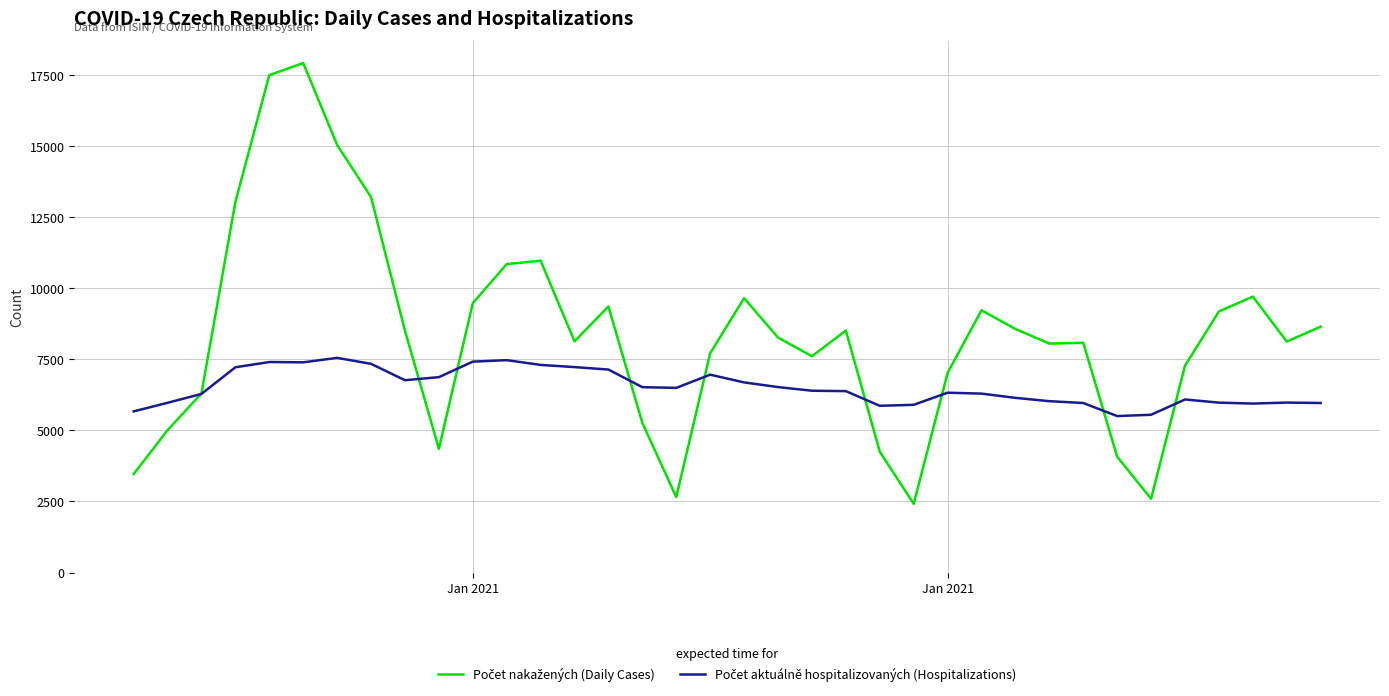

Is this an area chart (filled region under the line)?

No